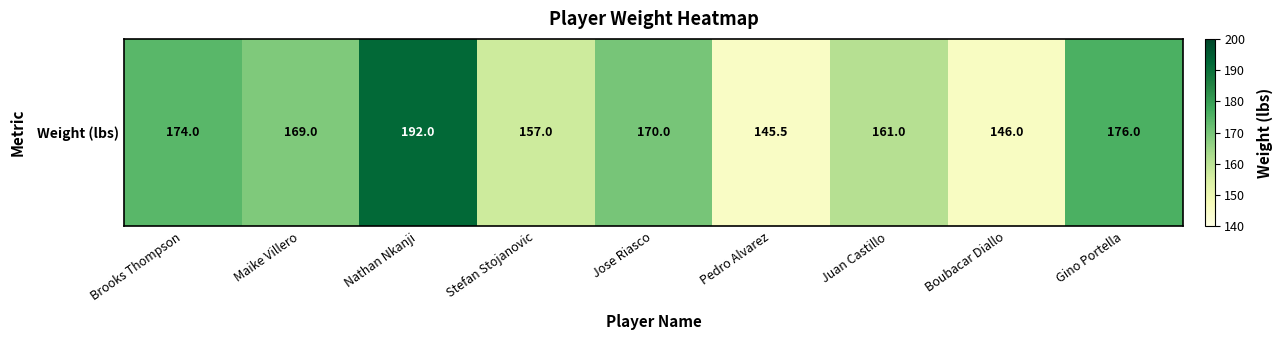

How many data points are above 169?

4